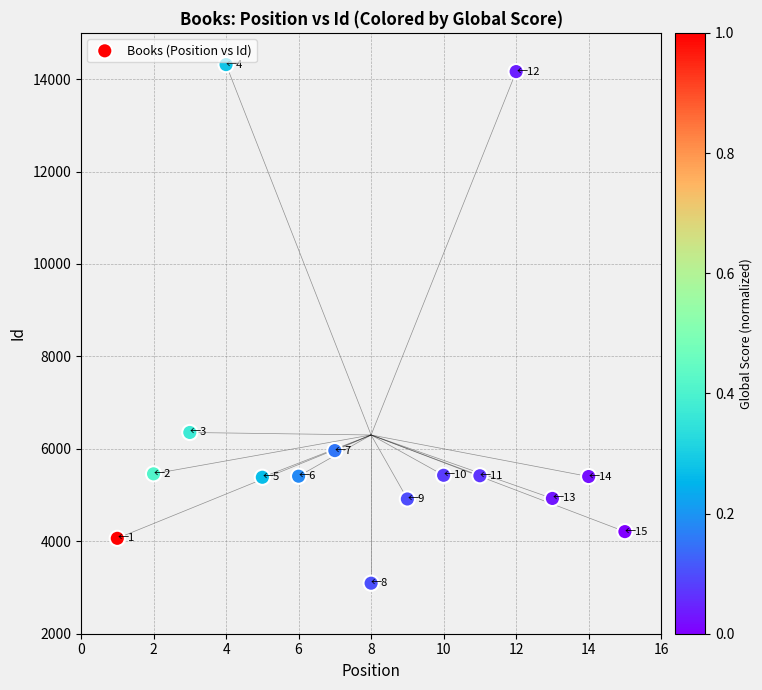

What is the range of X values (max minus min)?

14